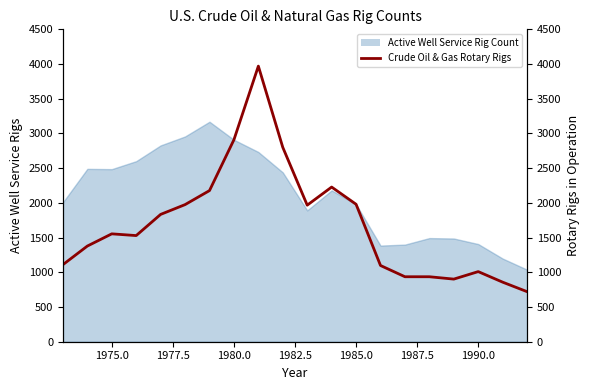

Does the chart display data point markers on the line(s)?

No